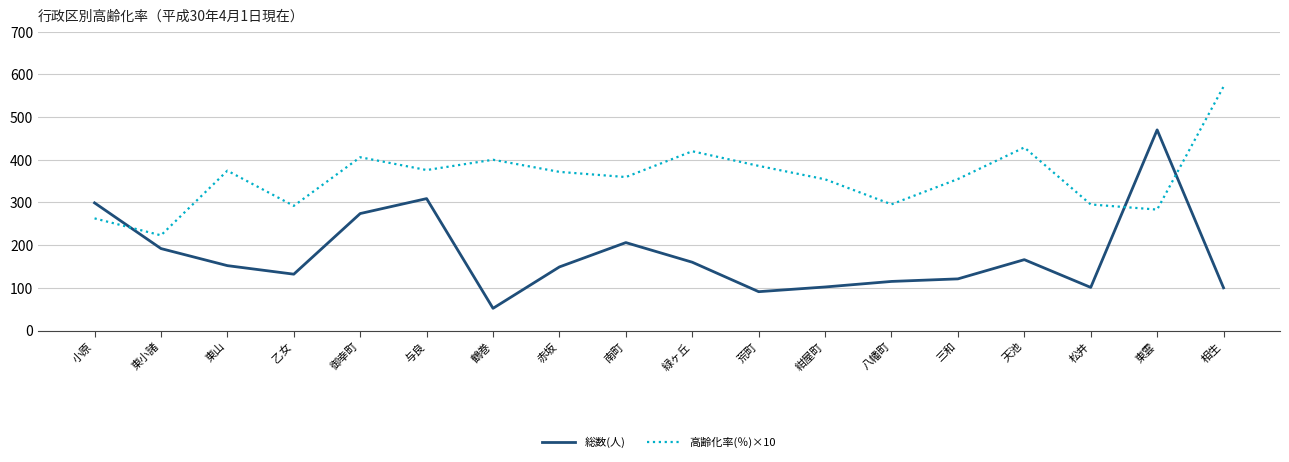

What is the highest value of the 高齢化率(％)×10 series?

571.4